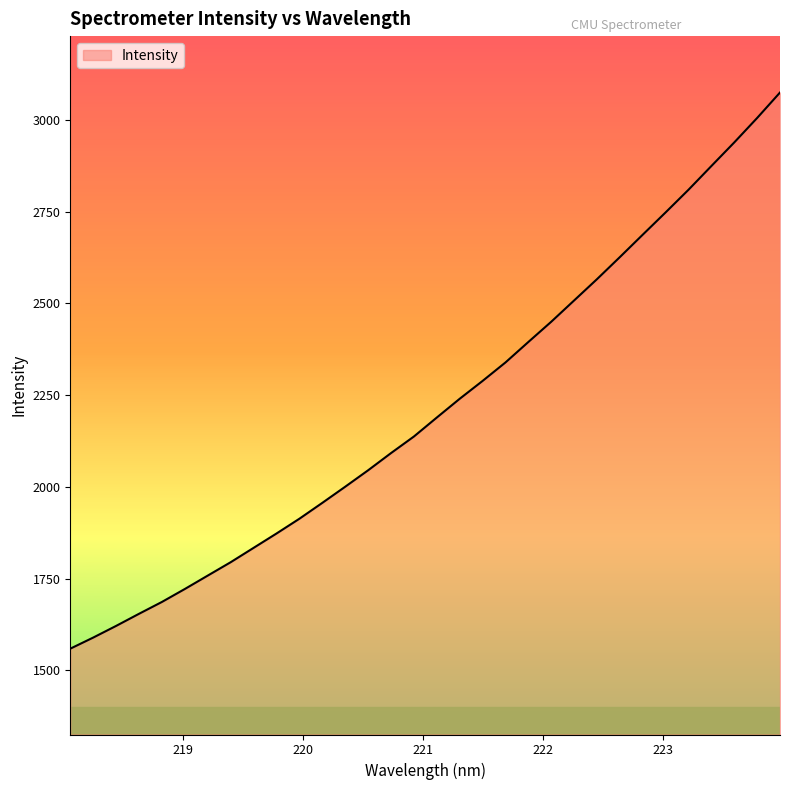

How many lines are shown in the chart?

1